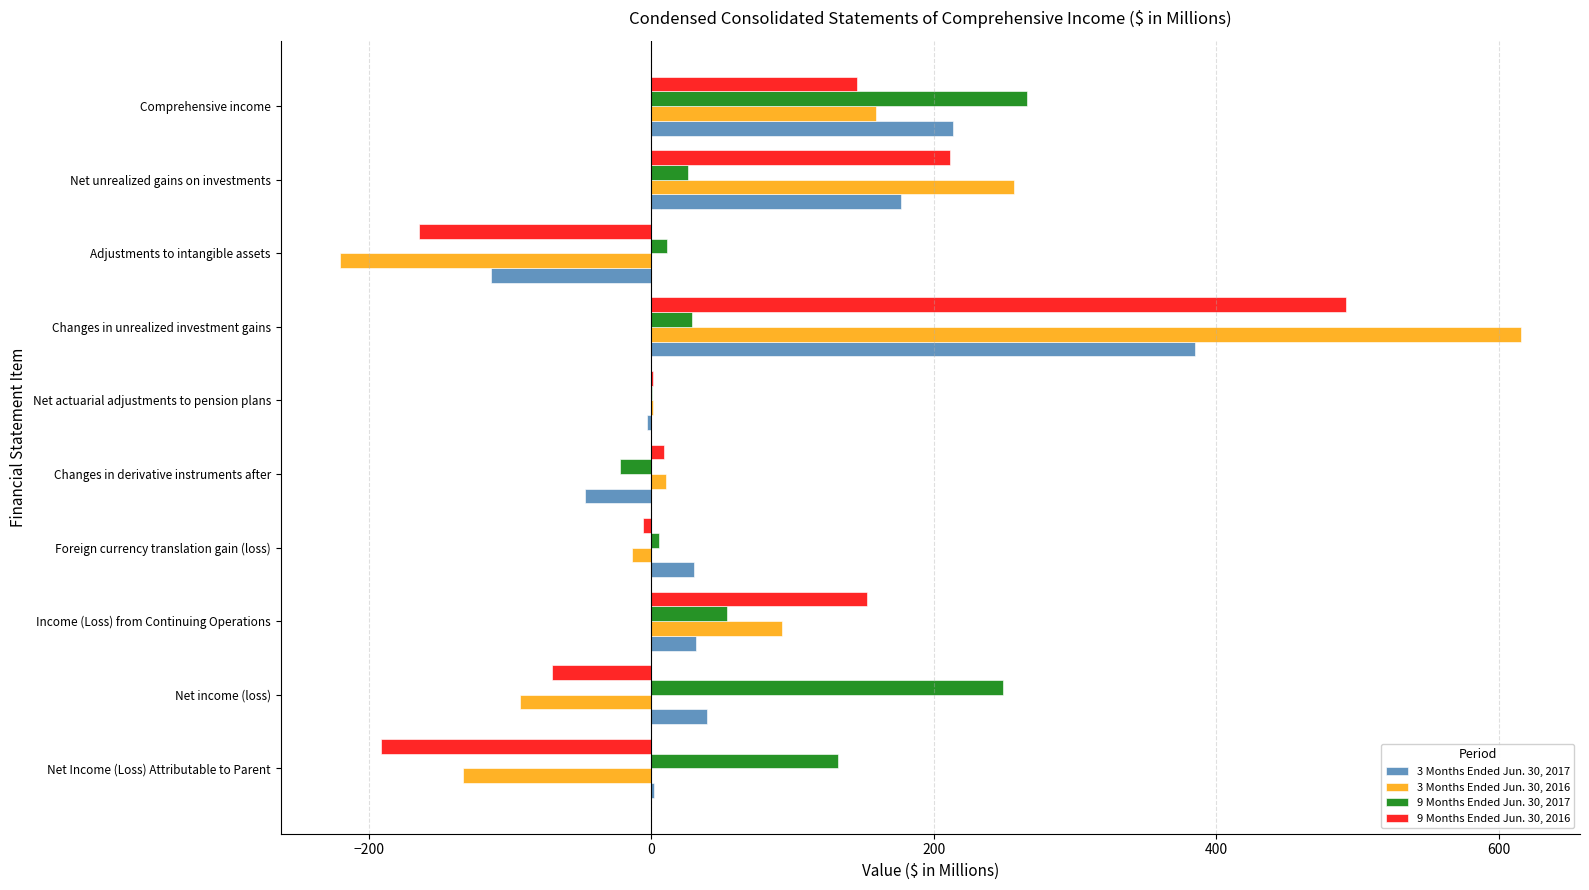

True or false: 3 Months Ended Jun. 30, 2017 has a value of 177.2 at Net unrealized gains on investments.

True